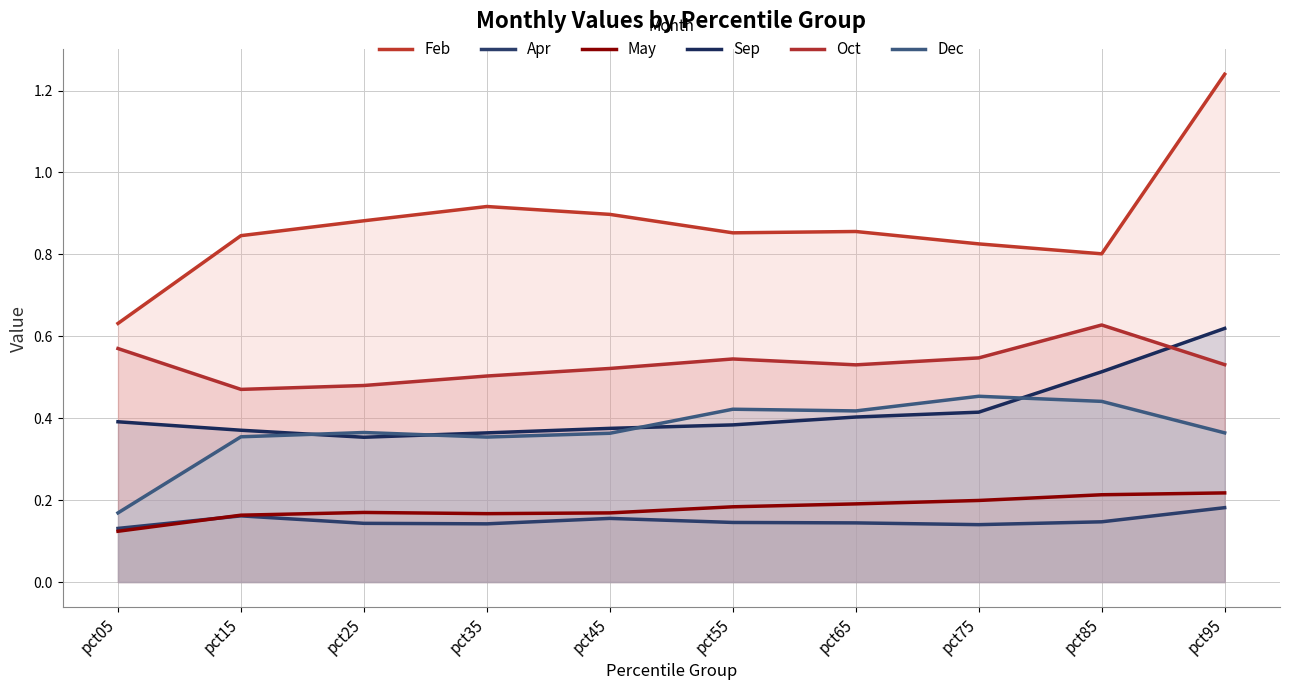

In Oct, how many points are lower than both neighbors (excluding endpoints)?

2